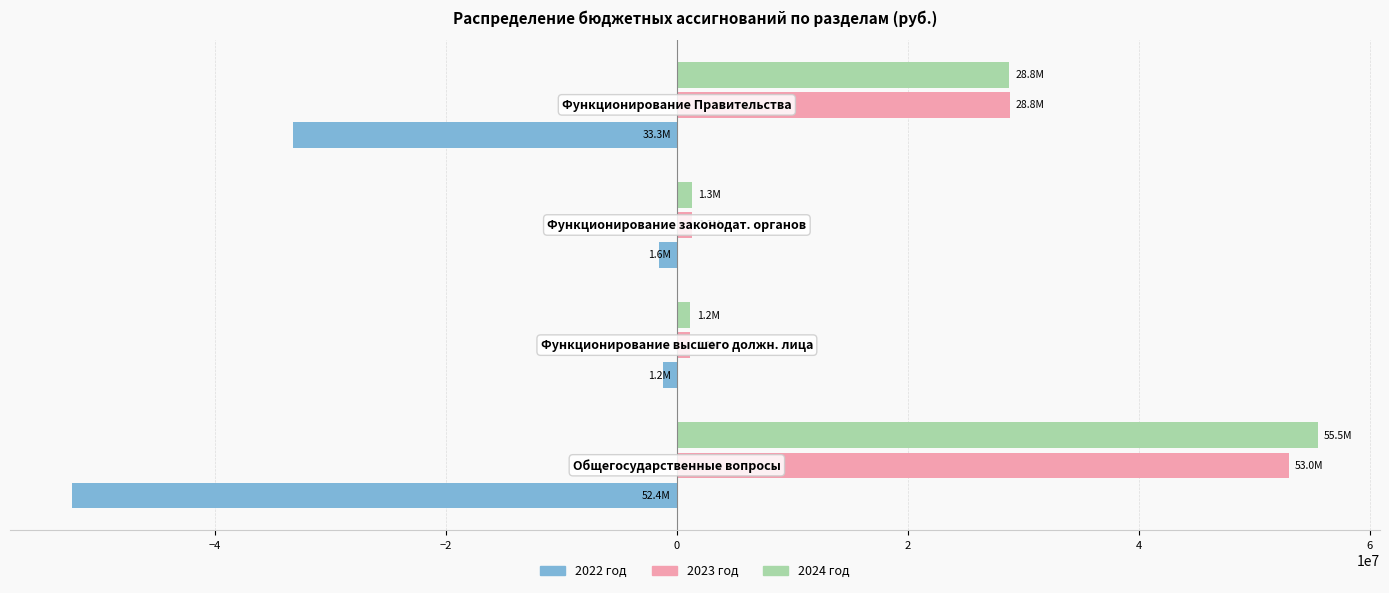

What is the difference between the second highest and minimum values in the 2022 год series?

50786609.6